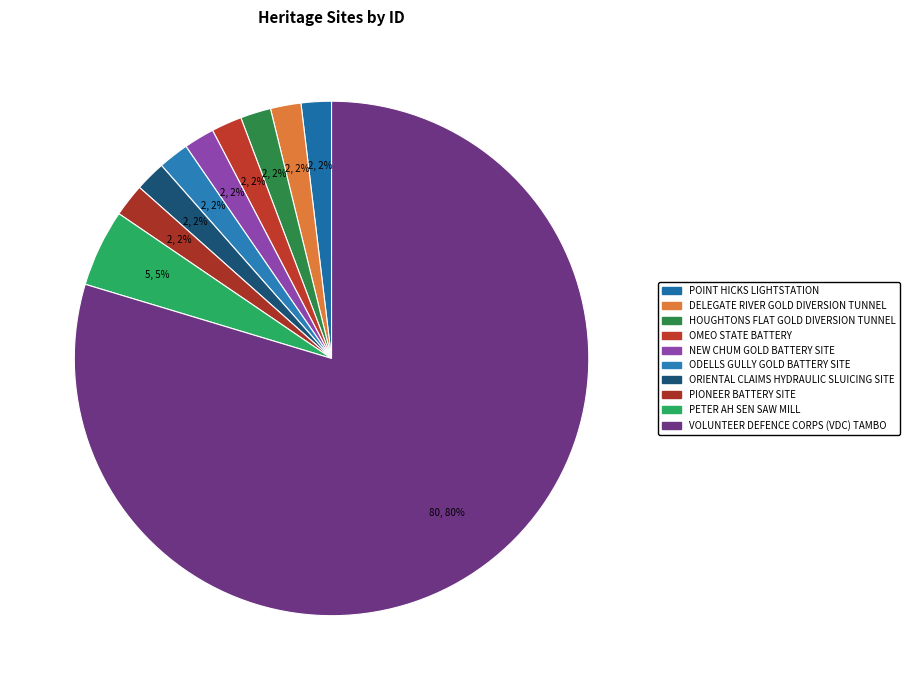

Count the number of slices in the pie.

10